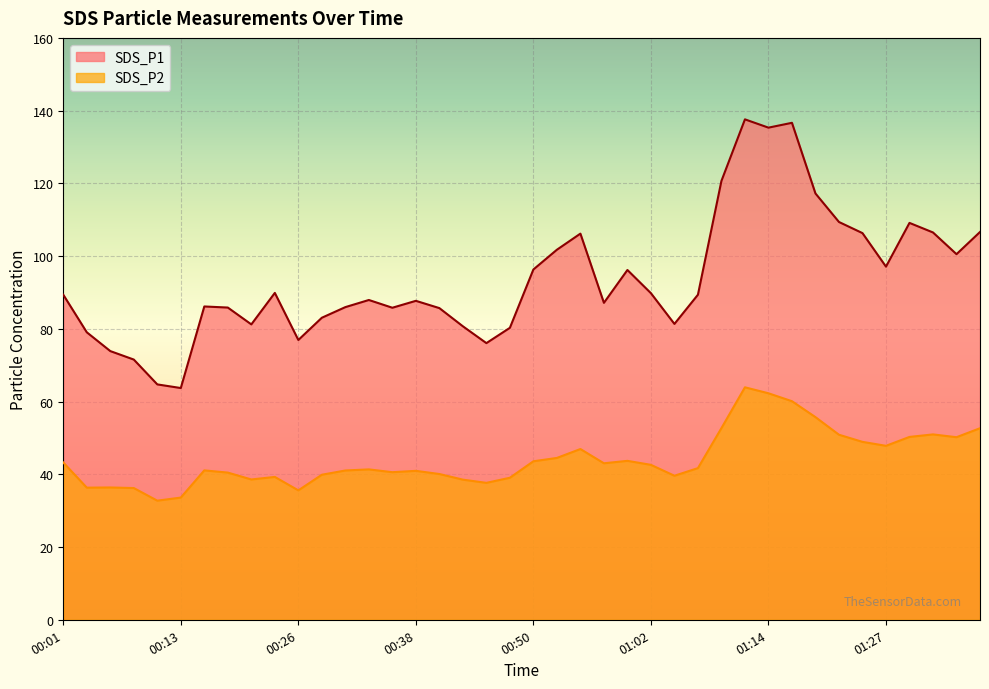

What is the difference between the maximum and minimum values in the SDS_P1 series?

73.9